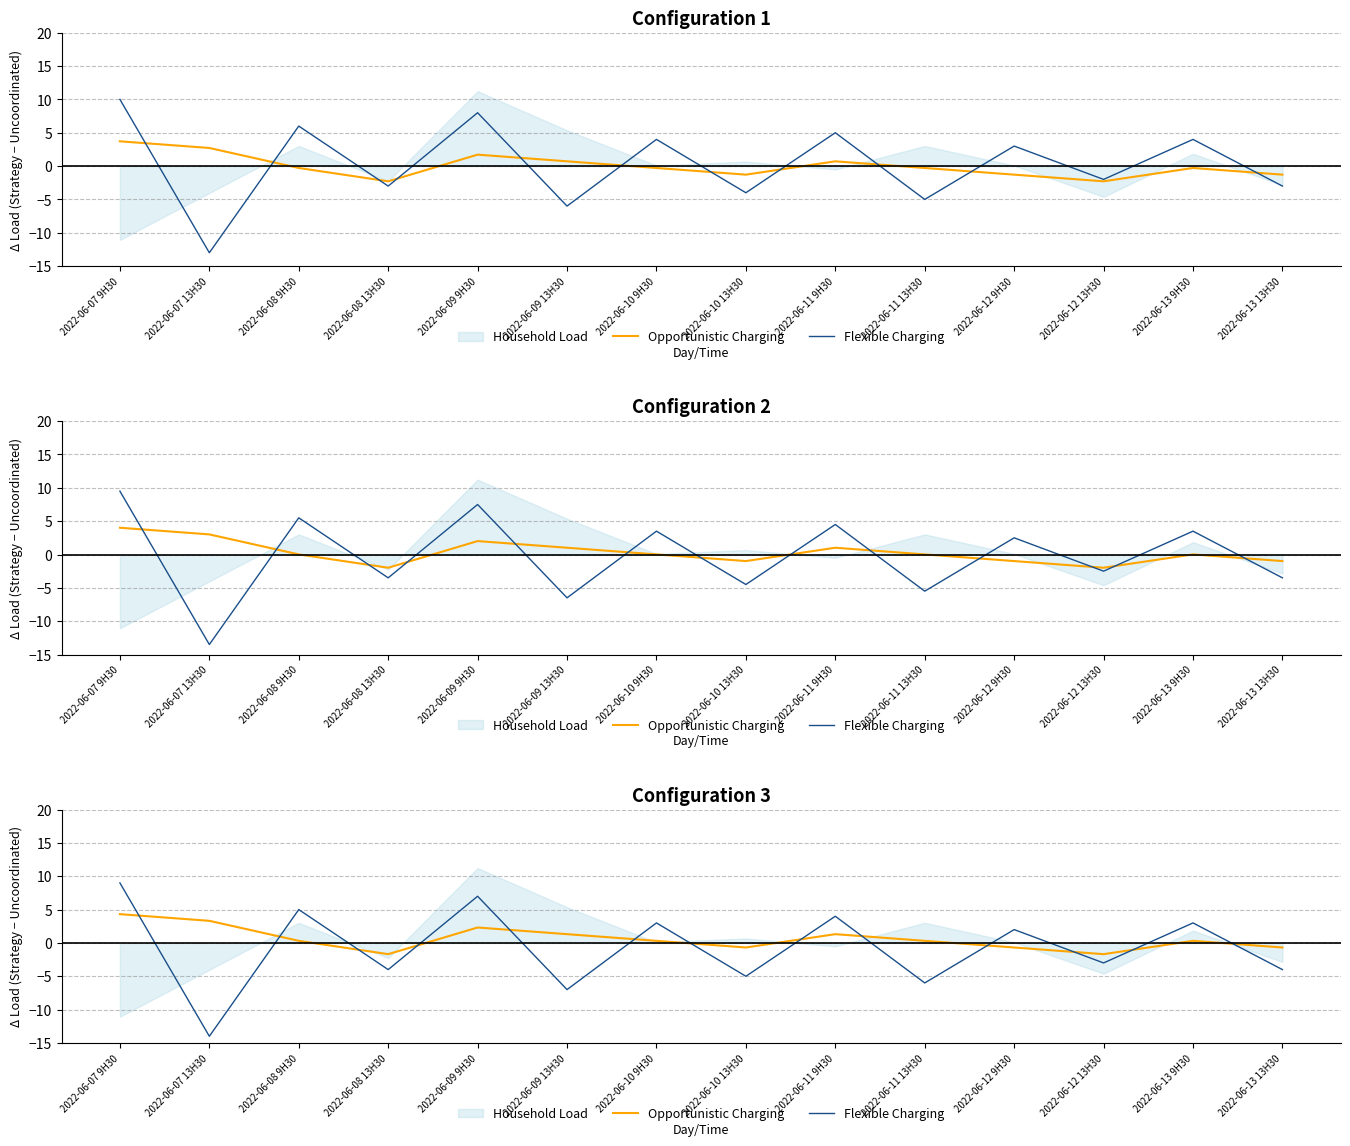

How many data points does each series have?

14